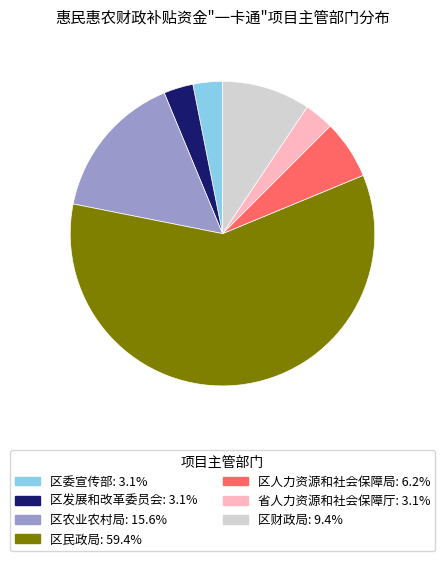

Combined, do 省人力资源和社会保障厅 and 区财政局 account for over 50%?

No